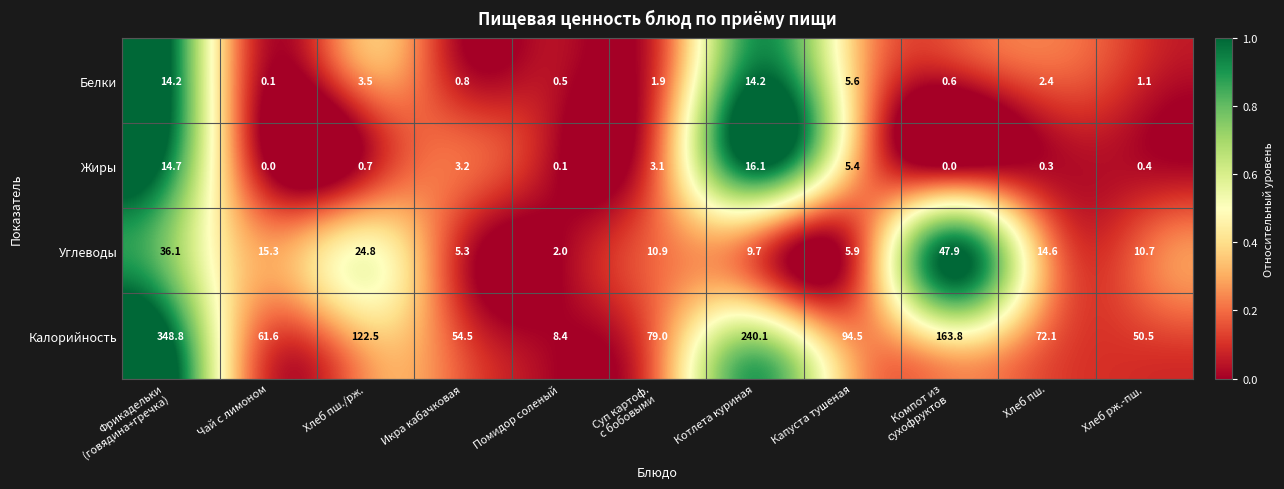

True or false: Белки has a value of 14.2 at Котлета куриная.

True